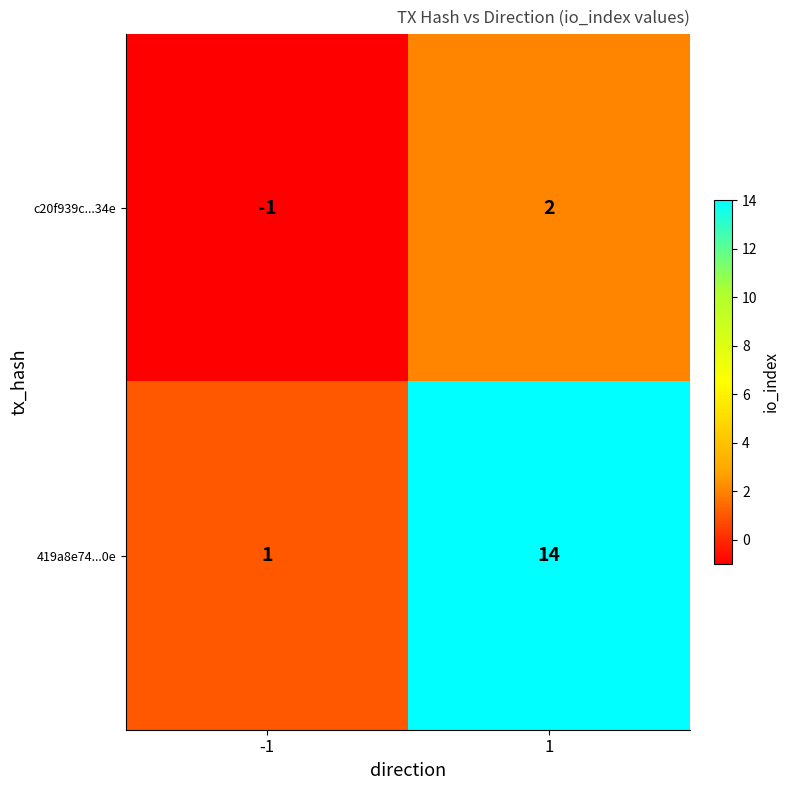

What is the difference between the highest and lowest values at -1?

2